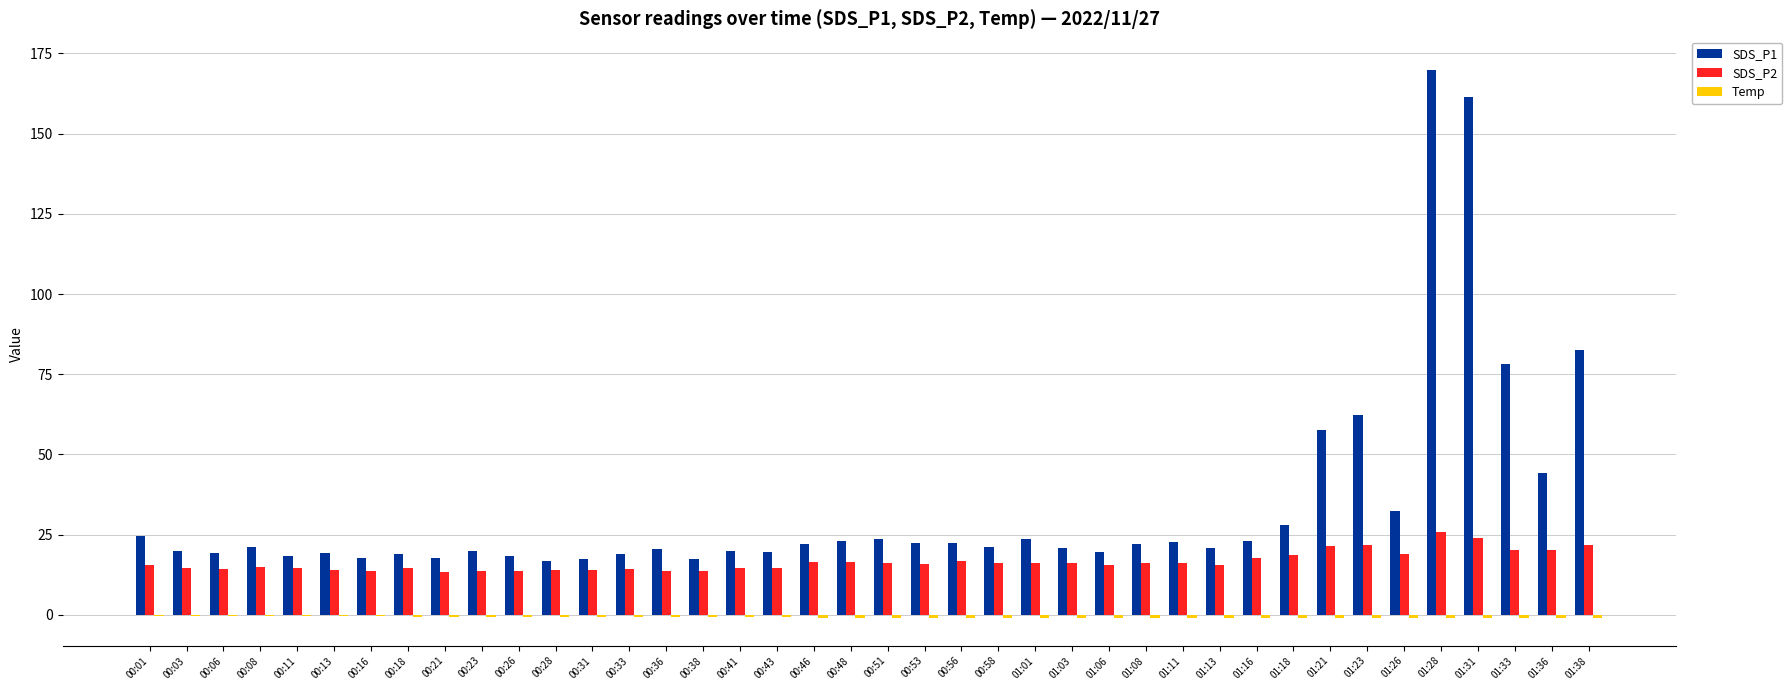

What is the greatest value displayed?

169.8